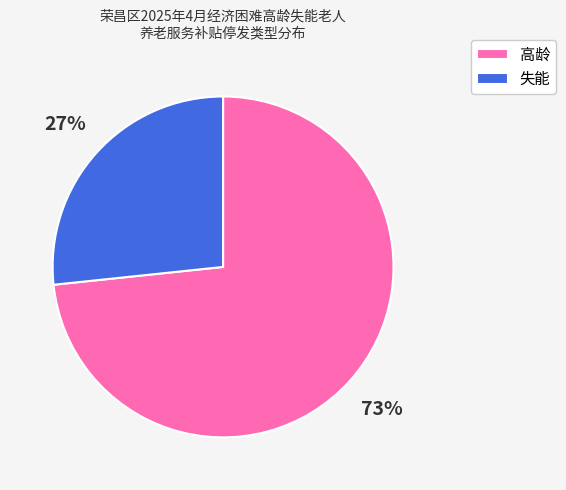

The 高龄 slice represents 73% of the pie. True or false?

True